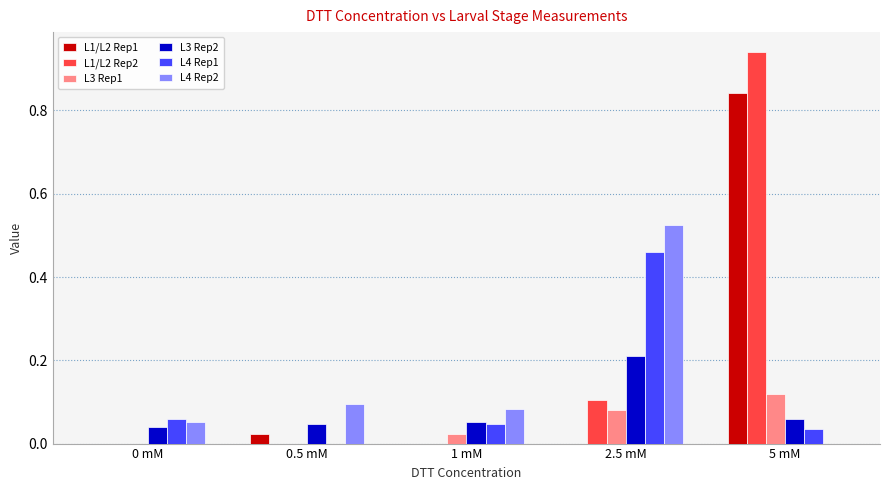

At which category is the sum across all series the highest?

5 mM